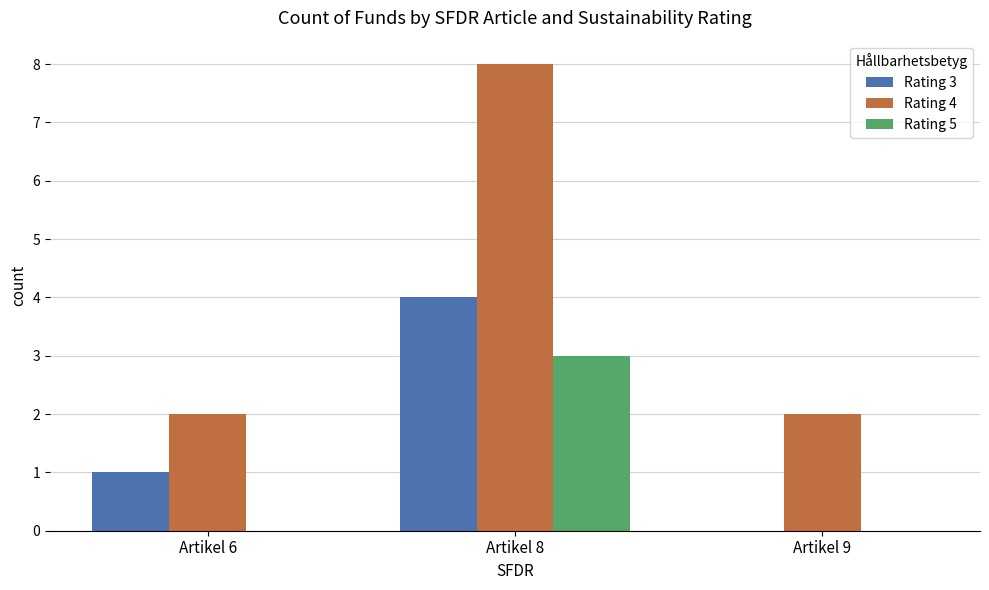

The value of Rating 4 at Artikel 8 is 8. True or false?

True